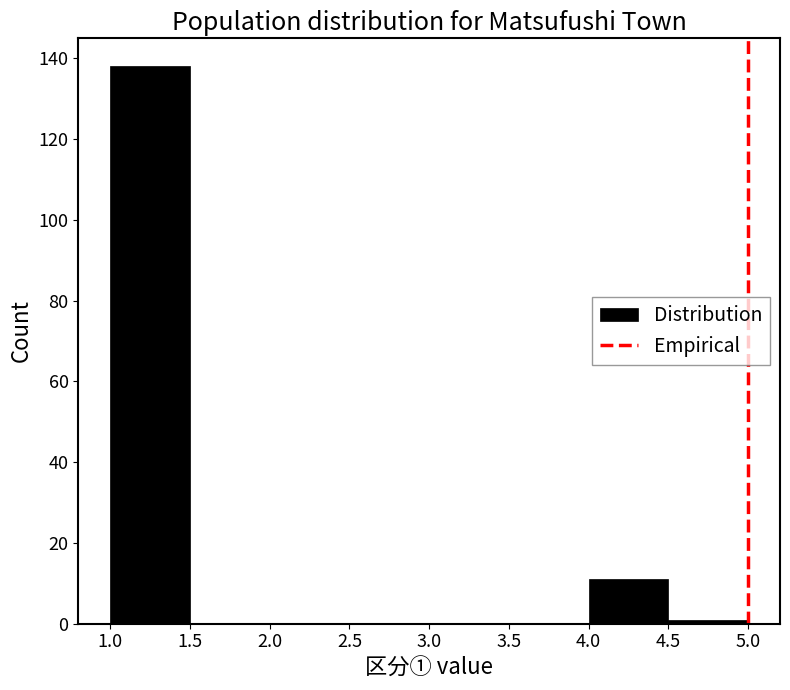

Reading left to right, transcribe this chart: for each bar, give the range it covers on the x-axis and its height. The values are not printed on the chart, so give them approximately, as read against the axis.

1.0 to 1.5: 138
1.5 to 2.0: 0
2.0 to 2.5: 0
2.5 to 3.0: 0
3.0 to 3.5: 0
3.5 to 4.0: 0
4.0 to 4.5: 12
4.5 to 5.0: under 2